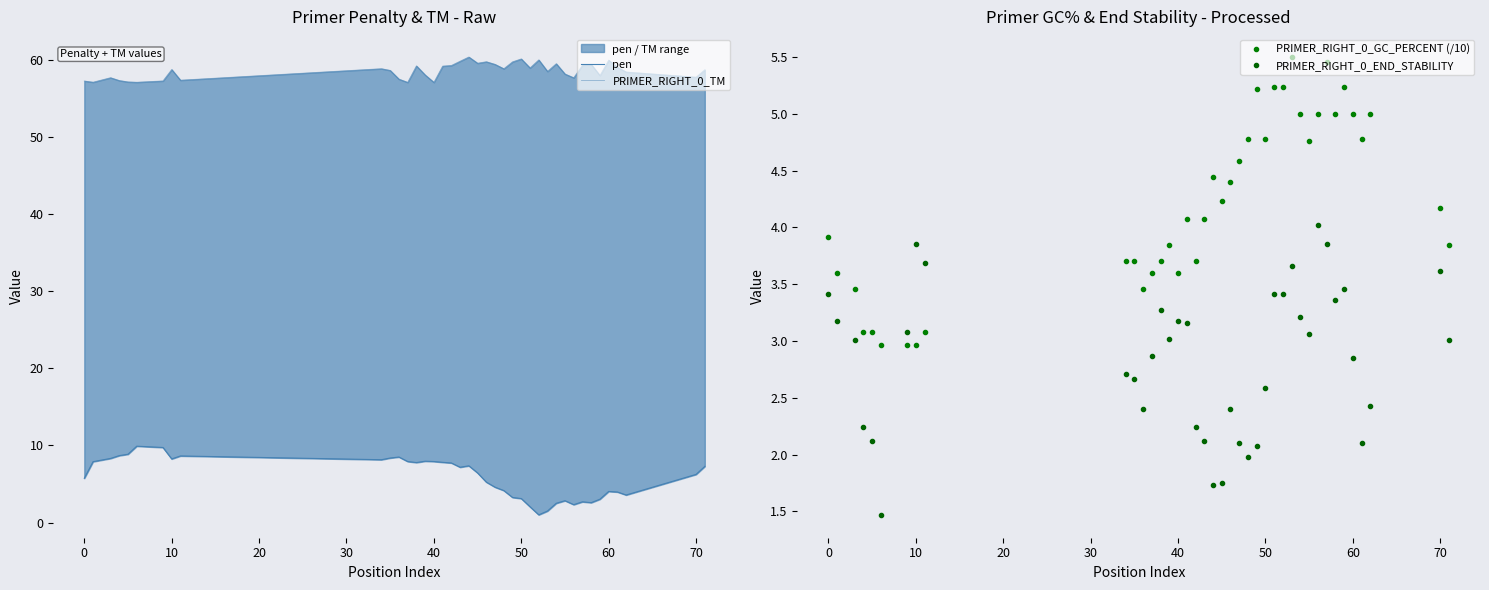

How many values in the PRIMER_RIGHT_0_GC_PERCENT (/10) series exceed 4?

22